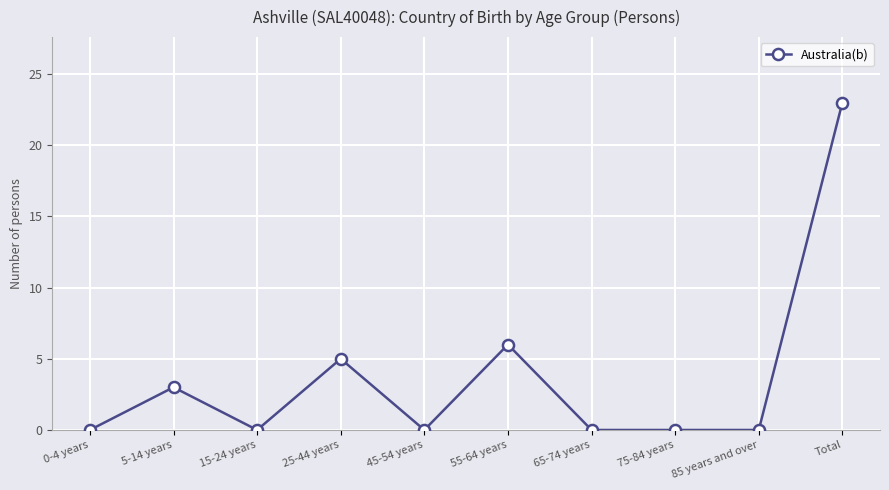

The value at 15-24 years is 0. True or false?

True